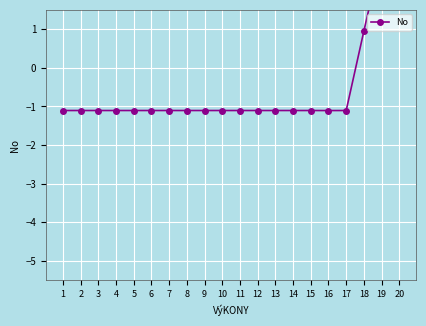

The value at 18 is 1.0. True or false?

True